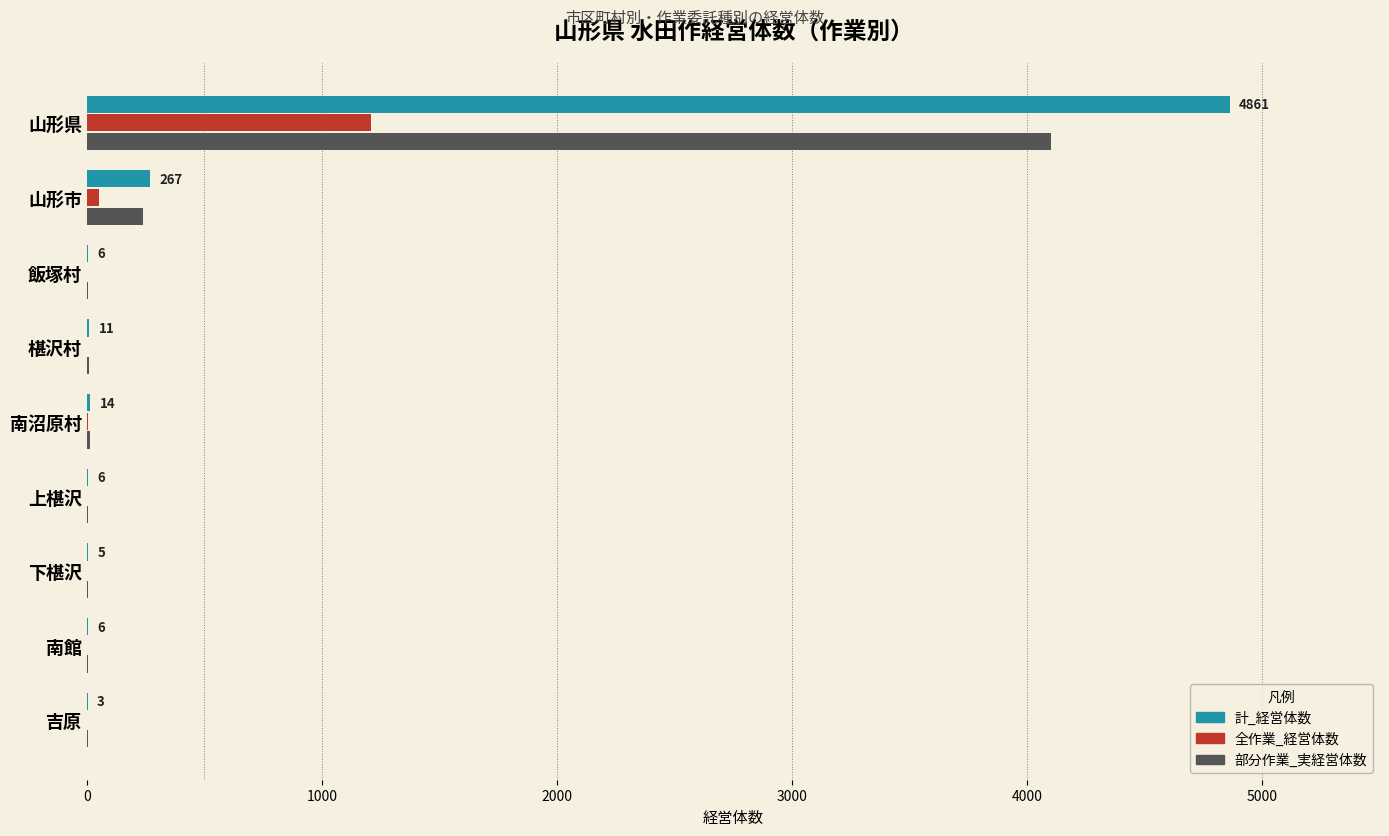

Which series changed the most between 山形県 and 飯塚村?

計_経営体数